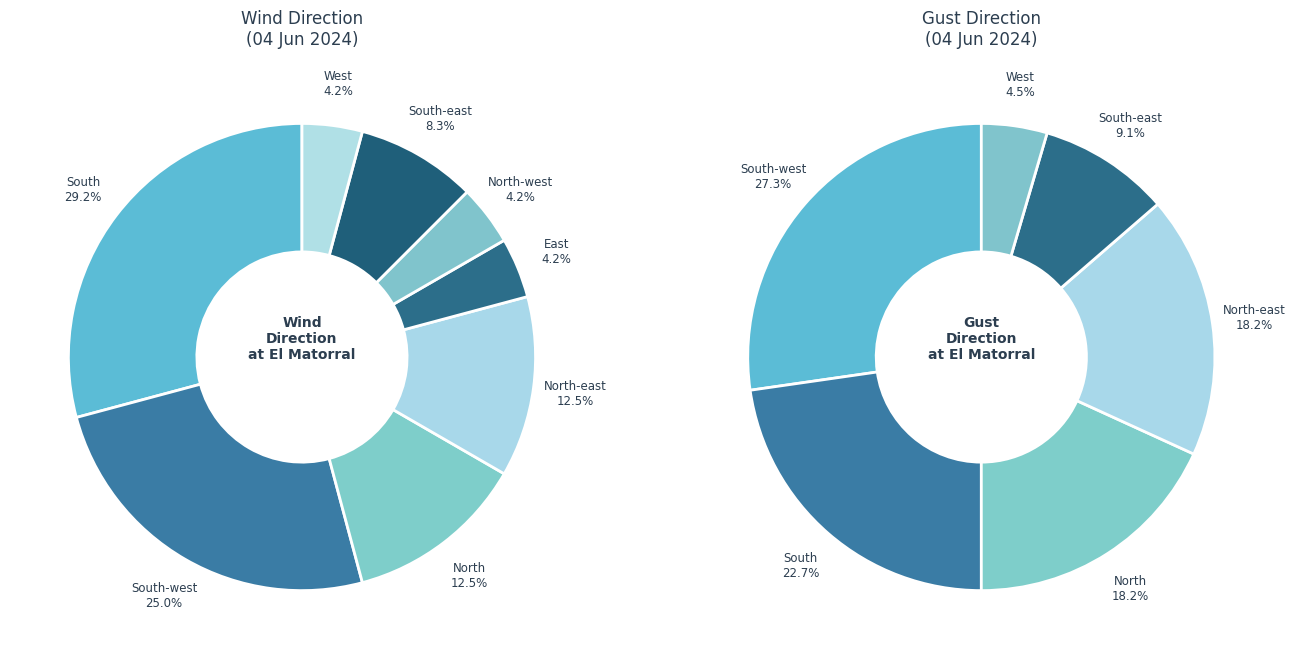

How many slices are in this pie chart?

8